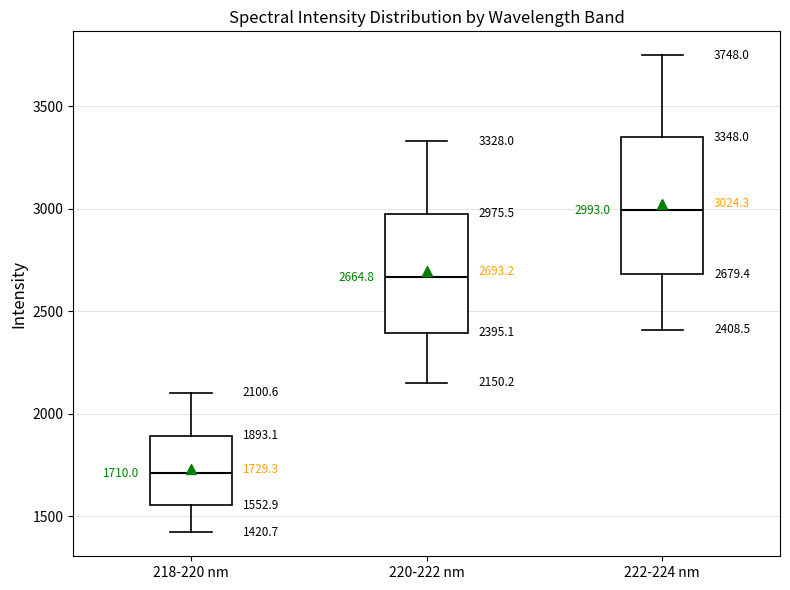

Which box has the lowest median line?

218-220 nm